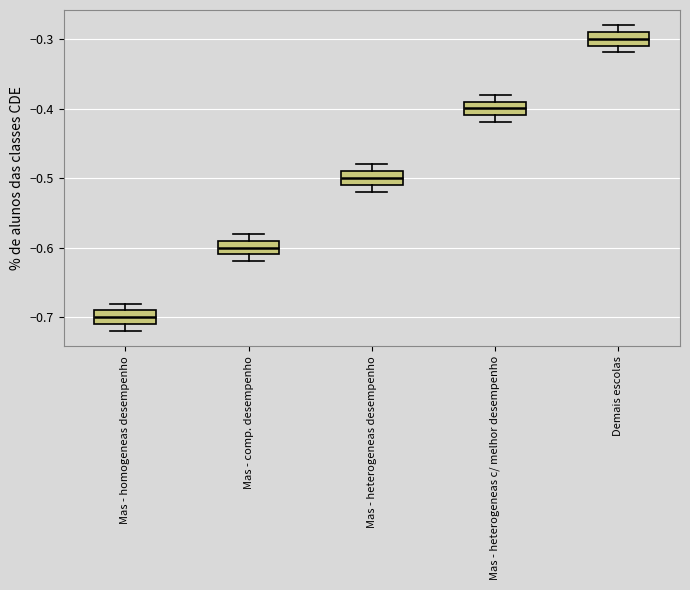

Reading left to right, read every box against the y-axis: the position of its median line, the range the box covers, and the ends of its whiskers. The values are not printed on the chart, so give them approximately, as read against the axis.

Mas - homogeneas desempenho: median -0.70, box -0.71 to -0.69, whiskers -0.72 to -0.68
Mas - comp. desempenho: median -0.60, box -0.61 to -0.59, whiskers -0.62 to -0.58
Mas - heterogeneas desempenho: median -0.50, box -0.51 to -0.49, whiskers -0.52 to -0.48
Mas - heterogeneas c/ melhor desempenho: median -0.40, box -0.41 to -0.39, whiskers -0.42 to -0.38
Demais escolas: median -0.30, box -0.31 to -0.29, whiskers -0.32 to -0.28